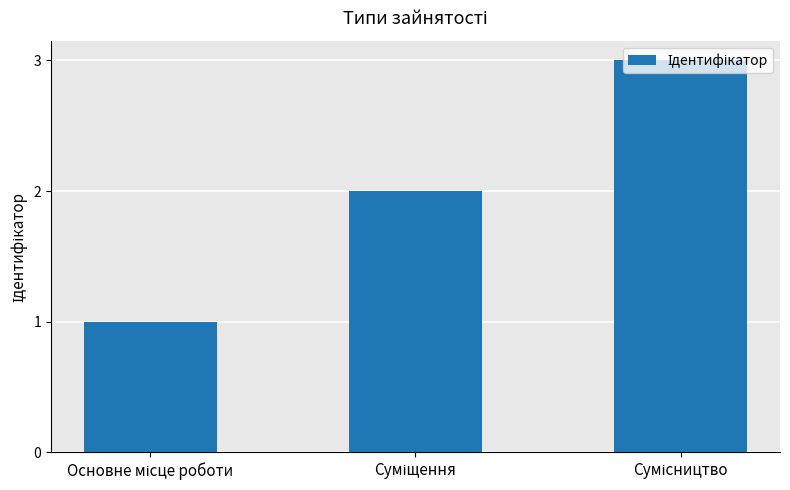

What is the sum of all values?

6